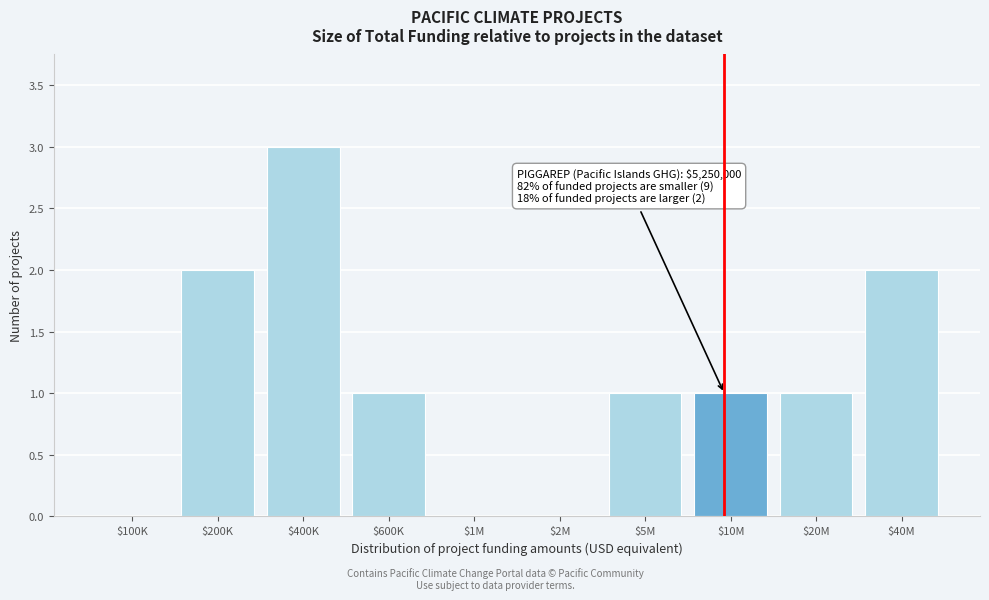

What is the greatest value displayed?

3